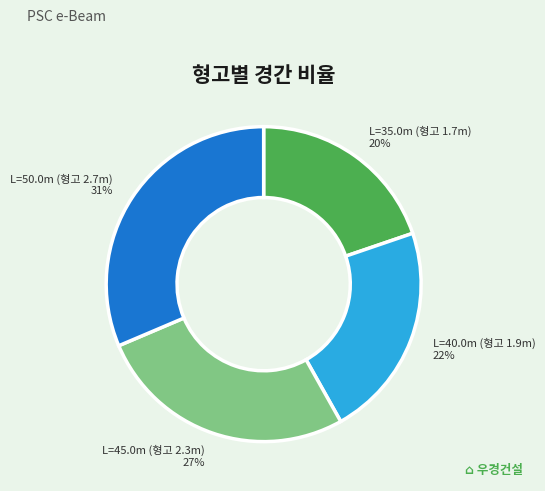

Is there any slice that represents more than half of the pie?

No